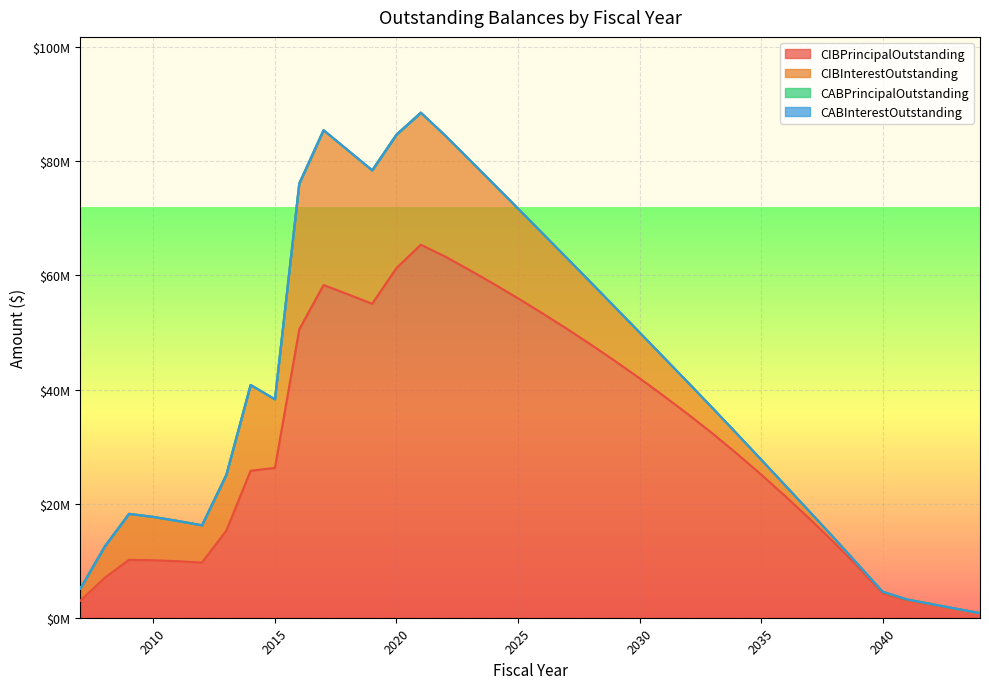

Which series has the widest spread of values?

CIBPrincipalOutstanding